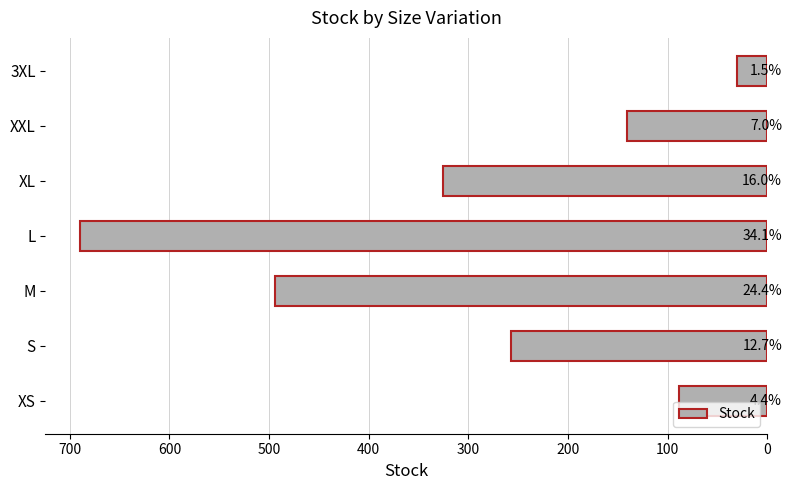

How many bars are there in total?

7